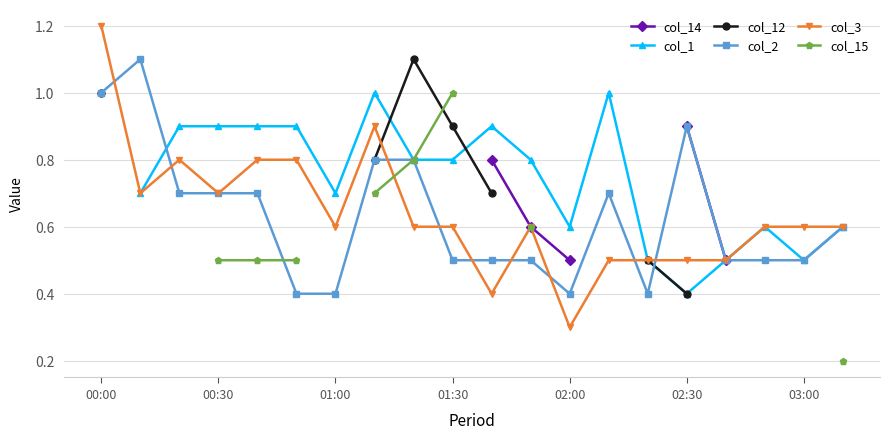

Count the number of data series in this chart.

6